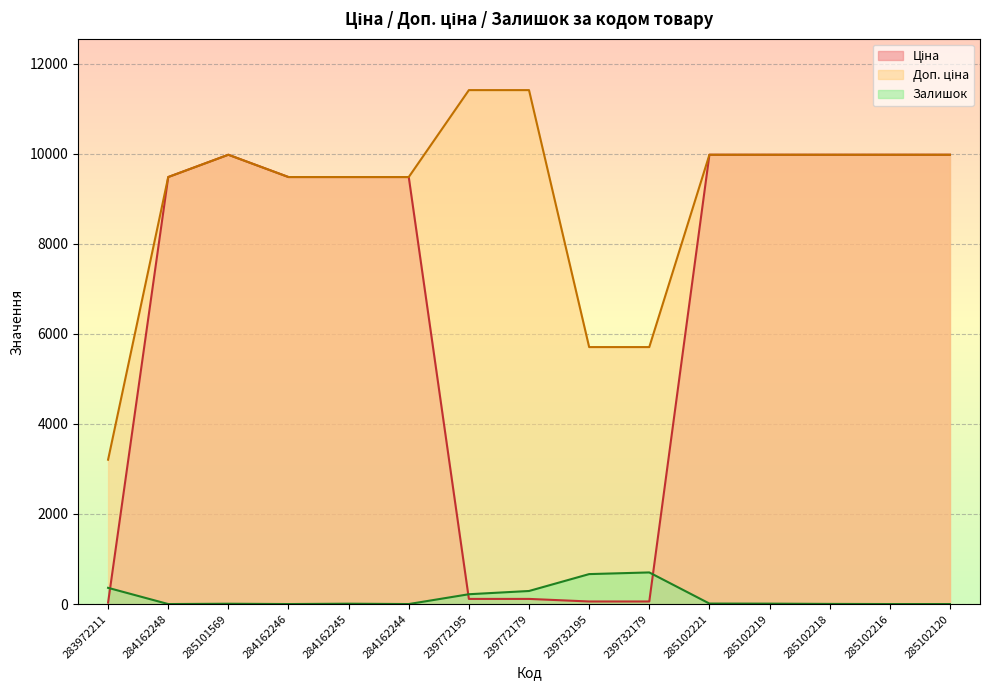

How many lines are shown in the chart?

3